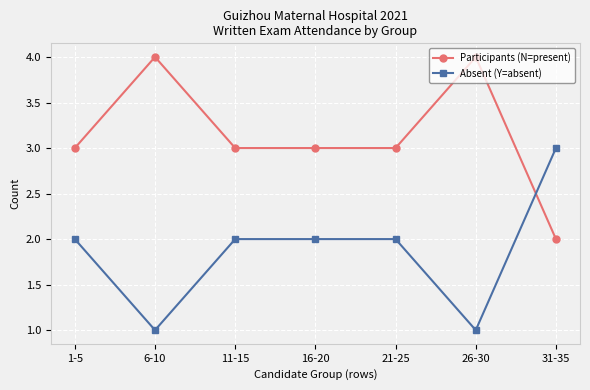

What is the lowest value of the Absent (Y=absent) series?

1